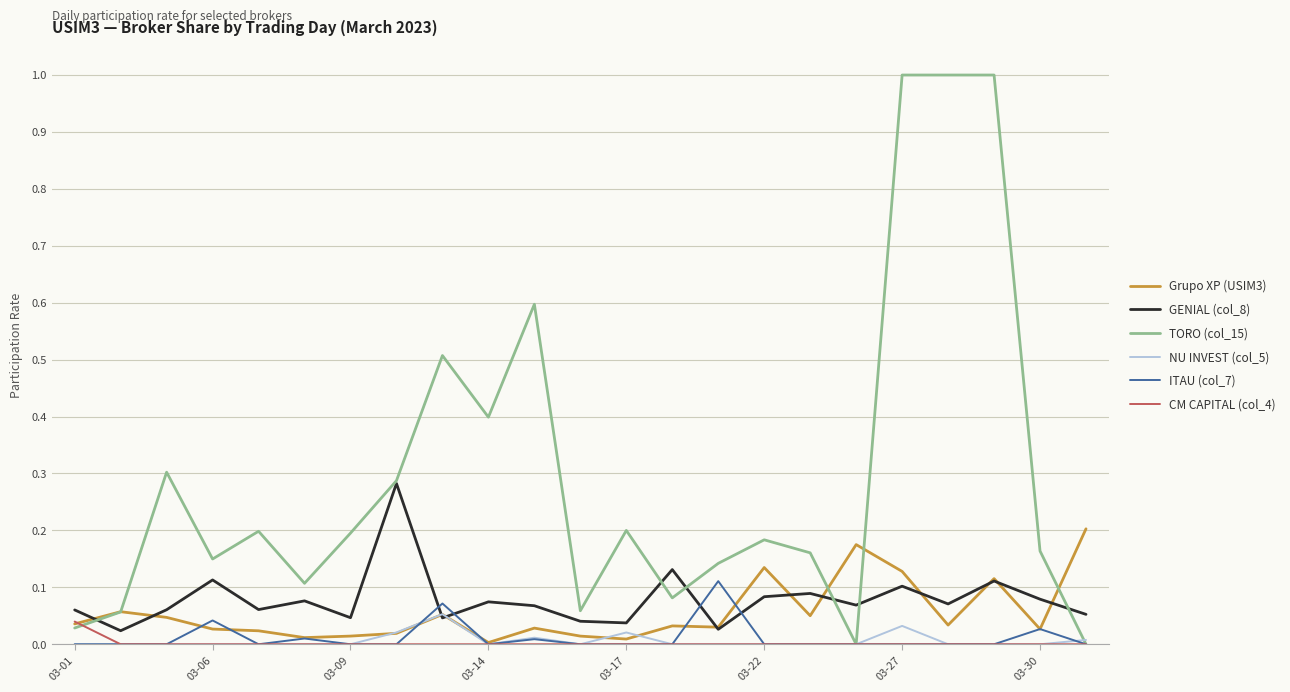

True or false: GENIAL (col_8) and ITAU (col_7) intersect in this chart.

True